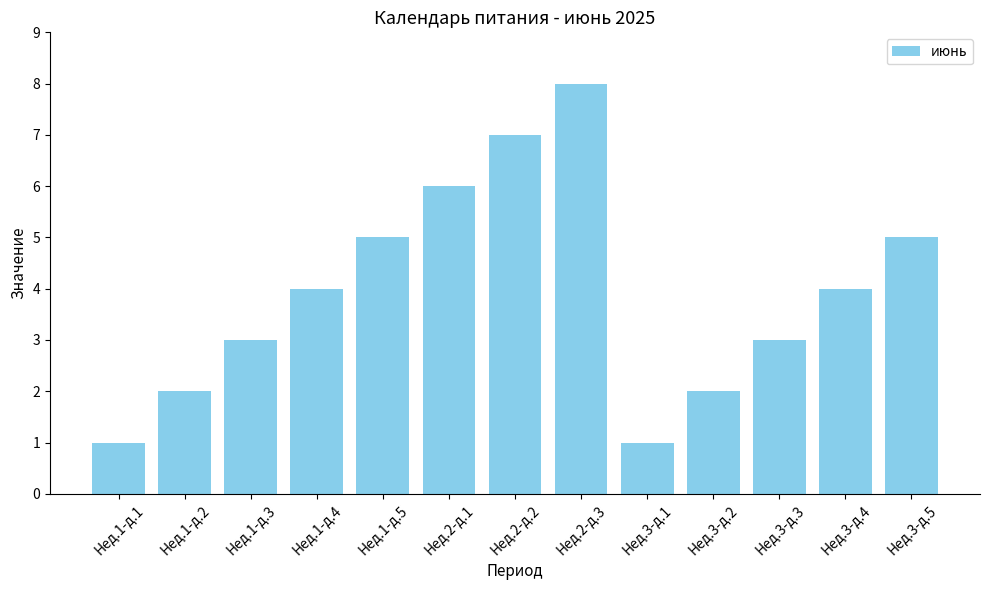

Does the chart contain any negative values?

No